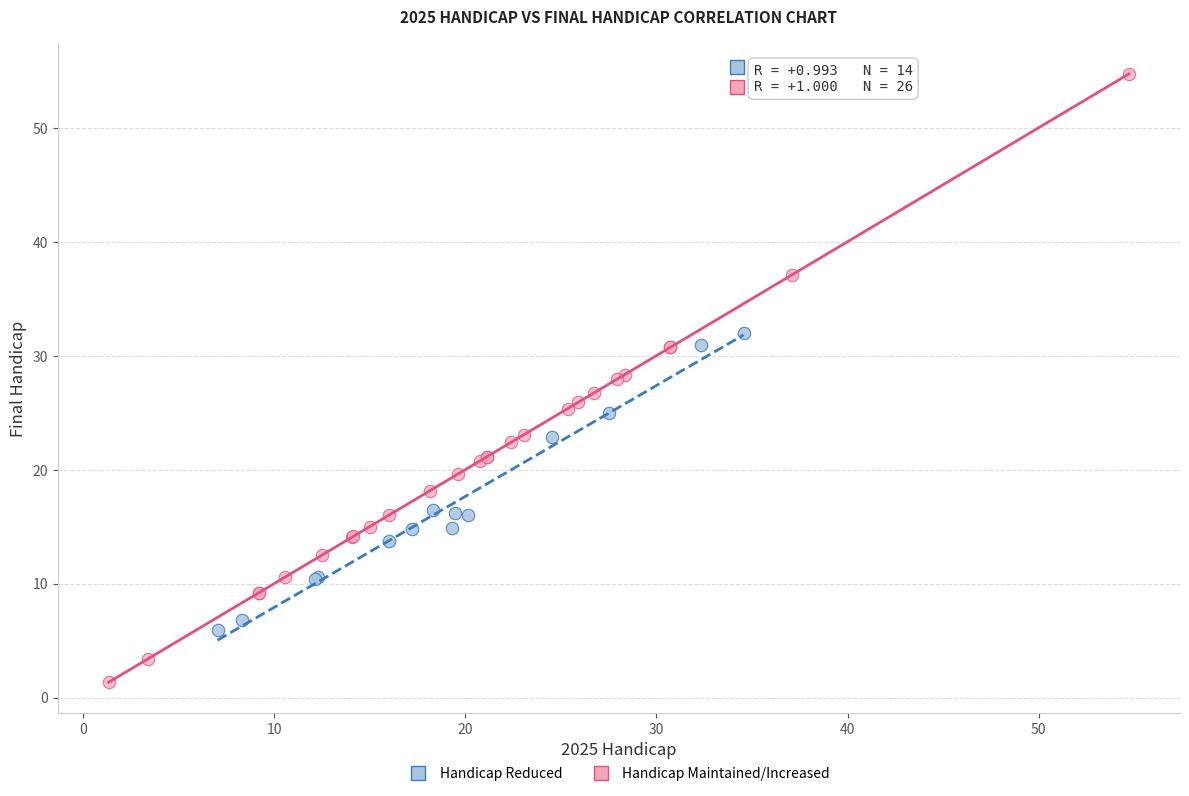

Which series contains the lowest Y value?

Handicap Maintained/Increased